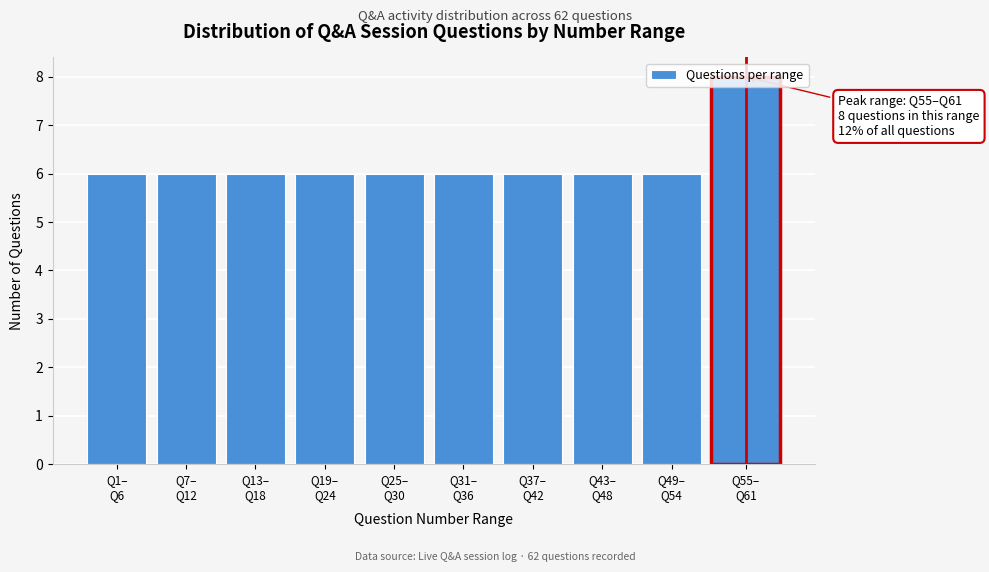

What is the smallest value displayed?

6